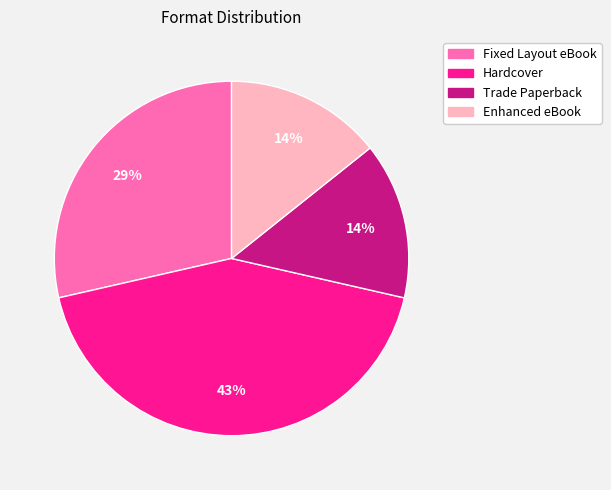

How many slices are in this pie chart?

4